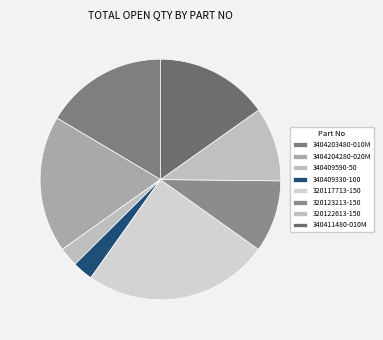

What is the largest slice in the pie chart?

320117713-150